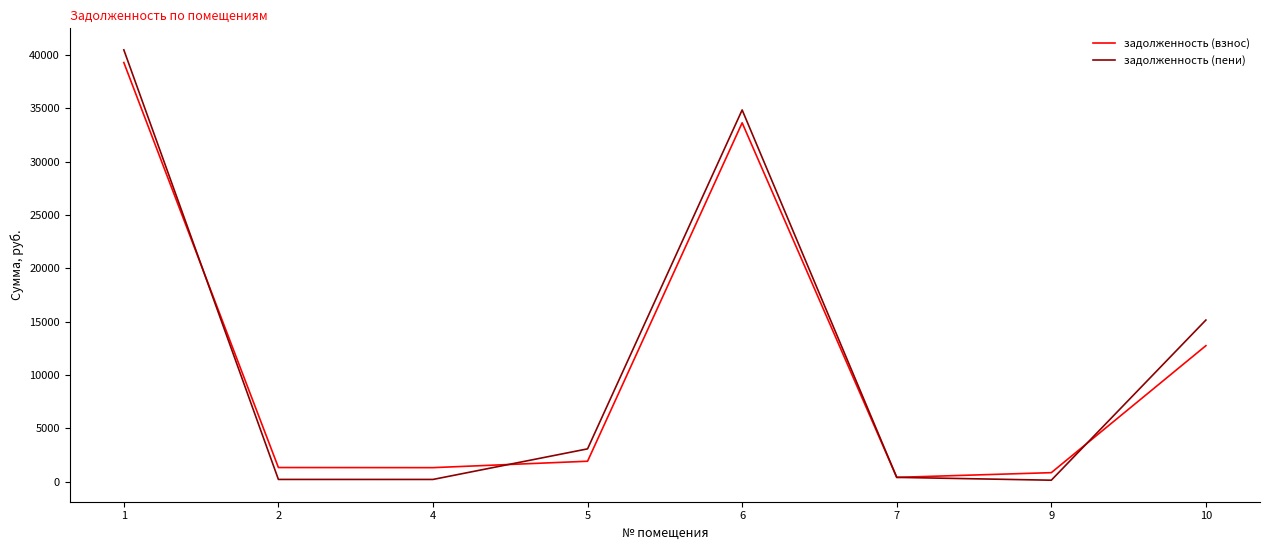

How many lines are shown in the chart?

2